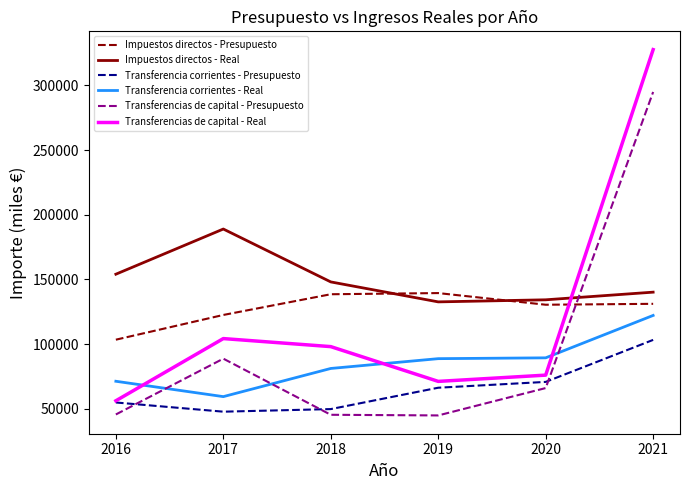

Is it true that Transferencia corrientes - Real equals 148247.8 at 2020?

False